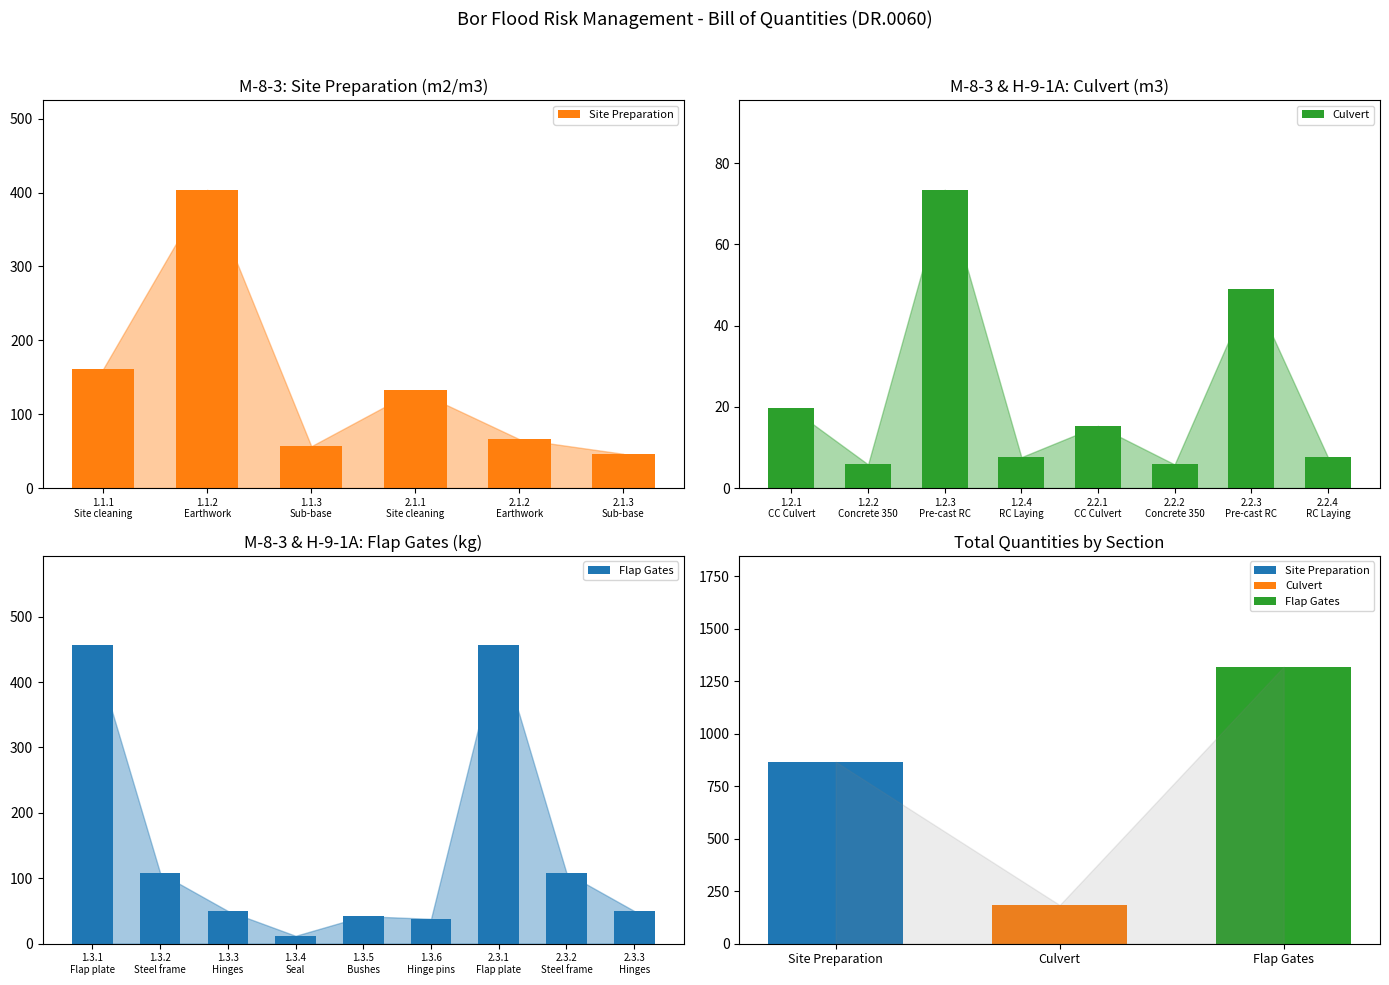

Which series has the largest total across all categories?

Flap Gates